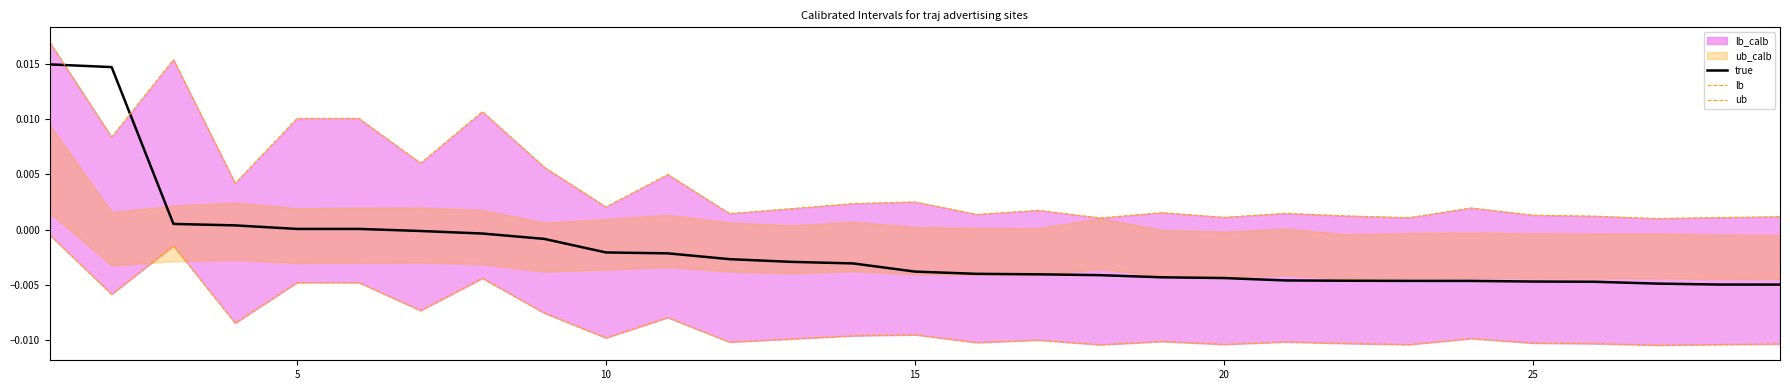

True or false: lb has more than 1 interior local peaks.

True